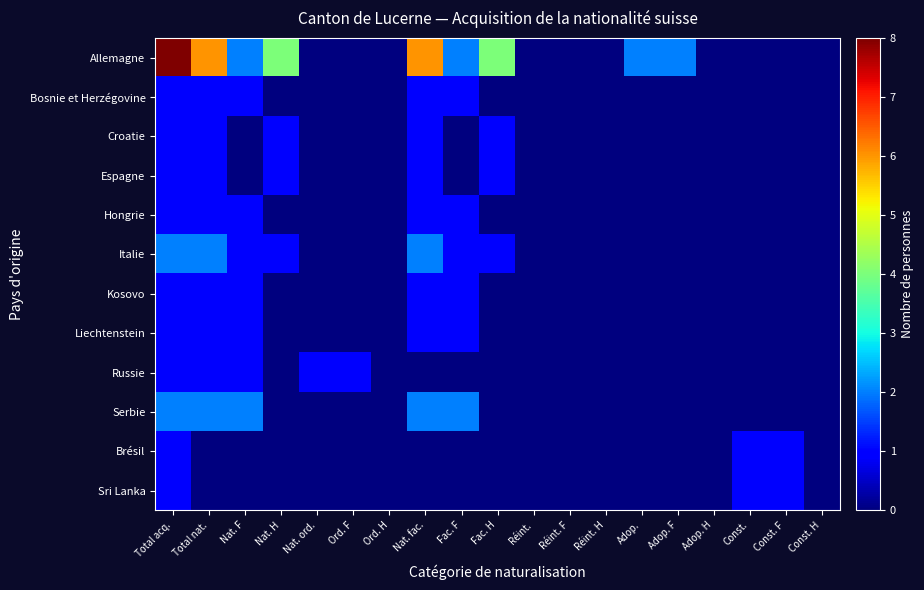

List the series in order of their peak value, lowest first.

Bosnie et Herzégovine, Croatie, Espagne, Hongrie, Kosovo, Liechtenstein, Russie, Brésil, Sri Lanka, Italie, Serbie, Allemagne